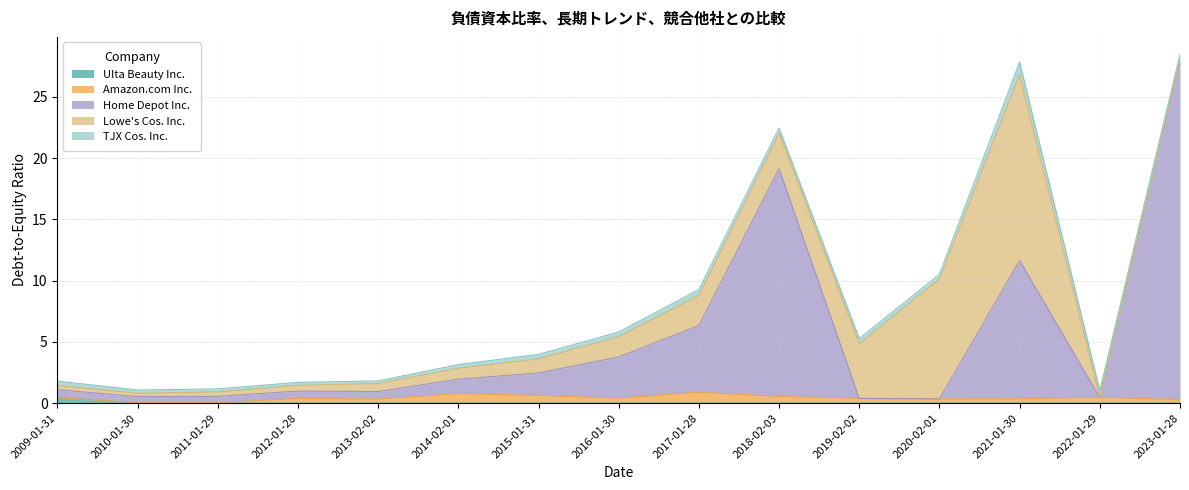

Reading left to right, extract all data points from this chart.

Ulta Beauty Inc.: 0.4	0.0	0.0	0.0	0.0	0.0	0.0	0.0	0.0	0.0	0.0	0.0	0.0	0.0	0.0
Amazon.com Inc.: 0.0	0.0	0.0	0.4	0.3	0.8	0.6	0.4	0.9	0.5	0.4	0.3	0.3	0.5	0.3
Home Depot Inc.: 0.6	0.5	0.5	0.6	0.6	1.2	1.8	3.4	5.5	18.6	0.0	0.0	11.3	0.0	27.6
Lowe's Cos. Inc.: 0.3	0.3	0.4	0.5	0.7	0.9	1.1	1.6	2.4	2.9	4.5	9.8	15.2	0.0	0.0
TJX Cos. Inc.: 0.4	0.3	0.2	0.2	0.2	0.3	0.4	0.4	0.5	0.4	0.4	0.4	1.0	0.6	0.5